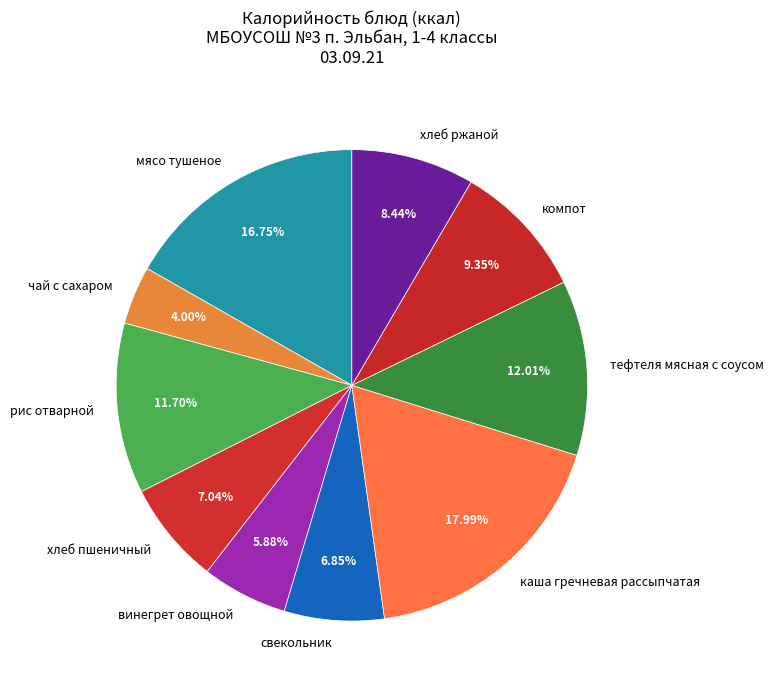

Which has a higher value, чай с сахаром or мясо тушеное?

мясо тушеное